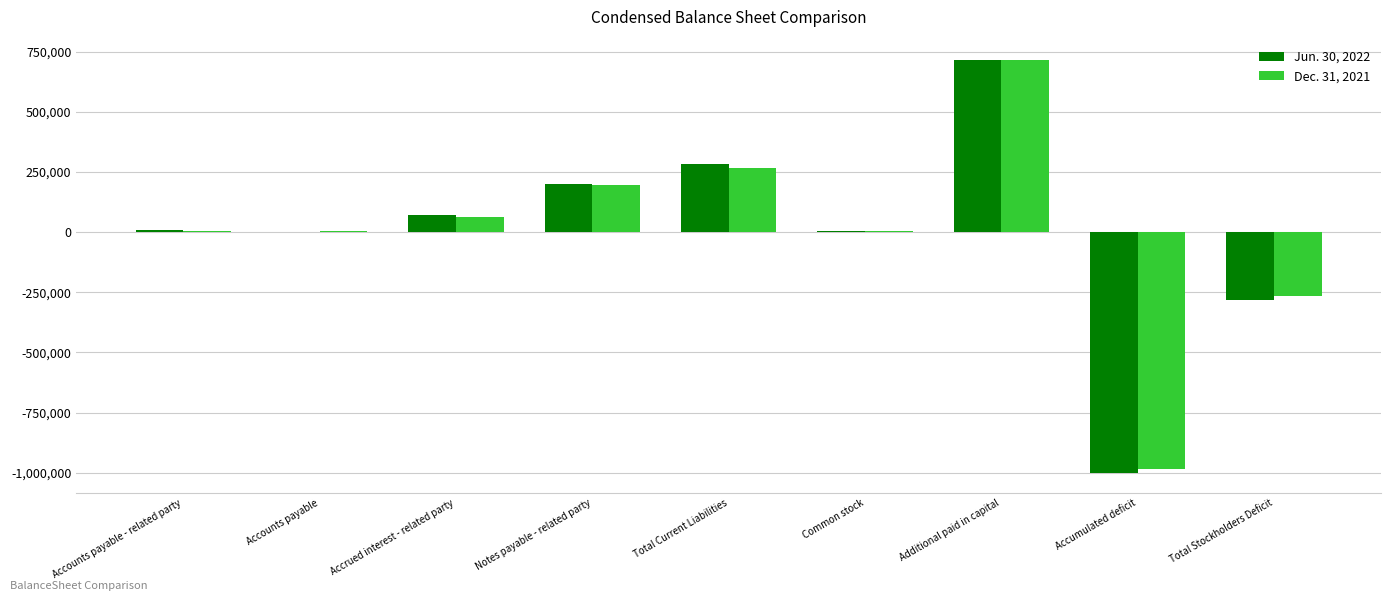

What is the total value across all series at Accrued interest - related party?

136639